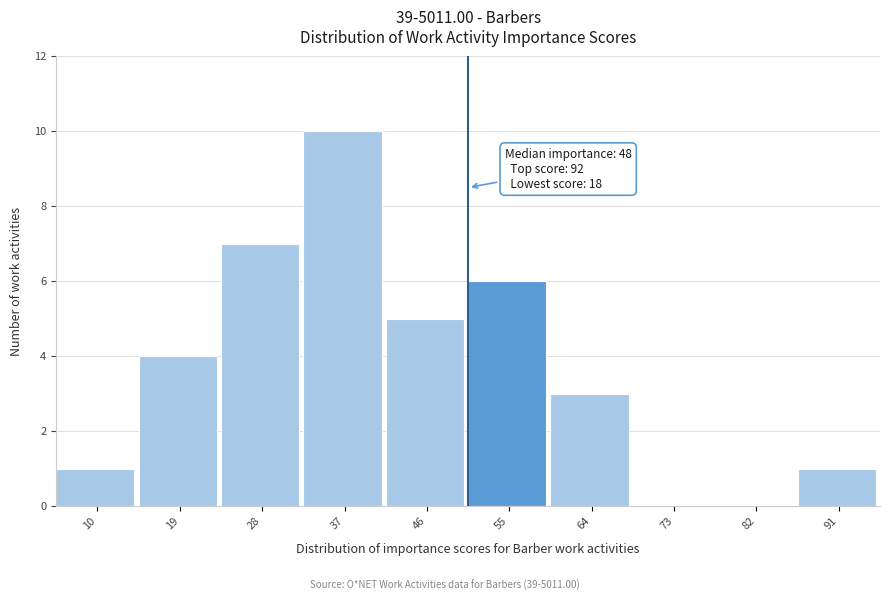

Reading left to right, transcribe all the data shown in this chart.

10=1	19=4	28=7	37=10	46=5	55=6	64=3	73=0	82=0	91=1